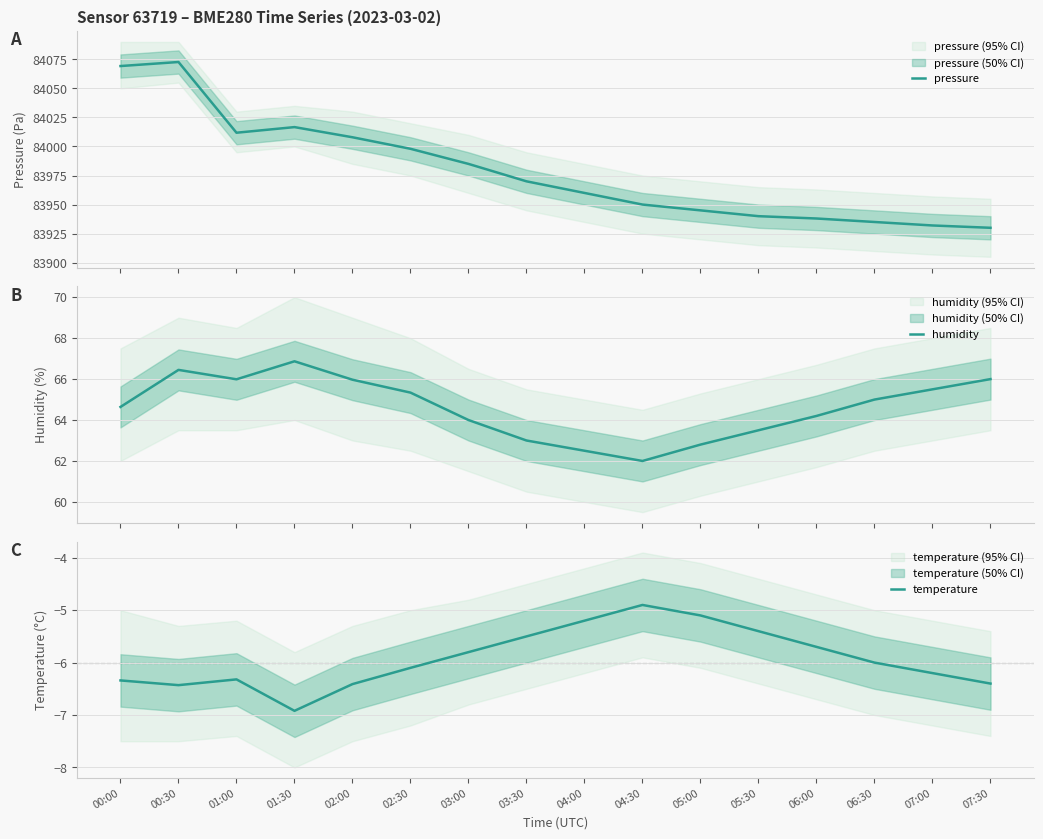

Reading left to right, list all the values displayed in this chart.

pressure: 84069.2	84072.7	84011.8	84016.7	84007.9	83998.0	83985.0	83970.0	83960.0	83950.0	83945.0	83940.0	83938.0	83935.0	83932.0	83930.0
humidity: 64.6	66.5	66.0	66.9	66.0	65.3	64.0	63.0	62.5	62.0	62.8	63.5	64.2	65.0	65.5	66.0
temperature: -6.3	-6.4	-6.3	-6.9	-6.4	-6.1	-5.8	-5.5	-5.2	-4.9	-5.1	-5.4	-5.7	-6.0	-6.2	-6.4